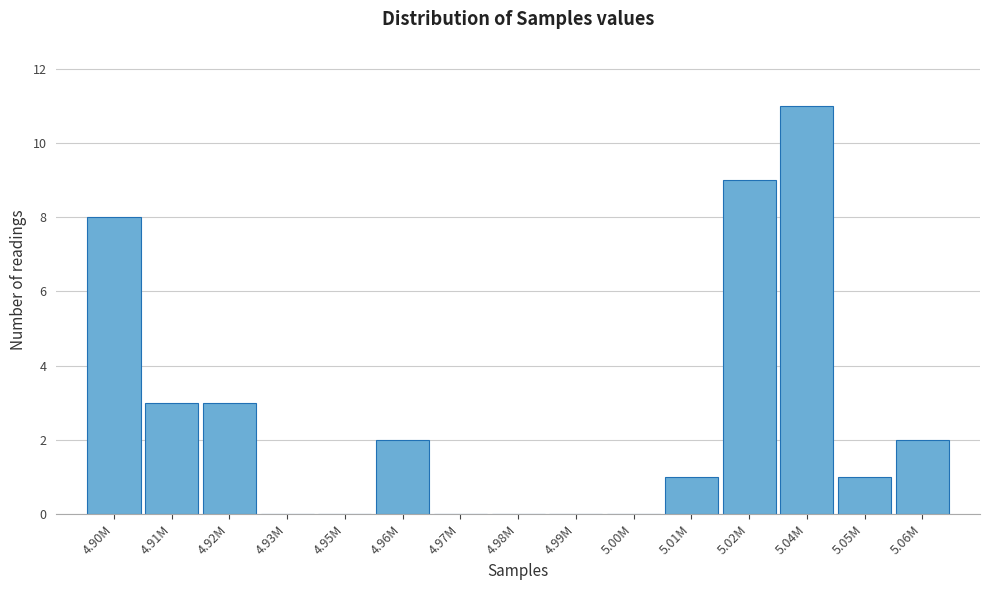

Reading left to right, list all the values displayed in this chart.

4.90M=8	4.91M=3	4.92M=3	4.93M=0	4.95M=0	4.96M=2	4.97M=0	4.98M=0	4.99M=0	5.00M=0	5.01M=1	5.02M=9	5.04M=11	5.05M=1	5.06M=2